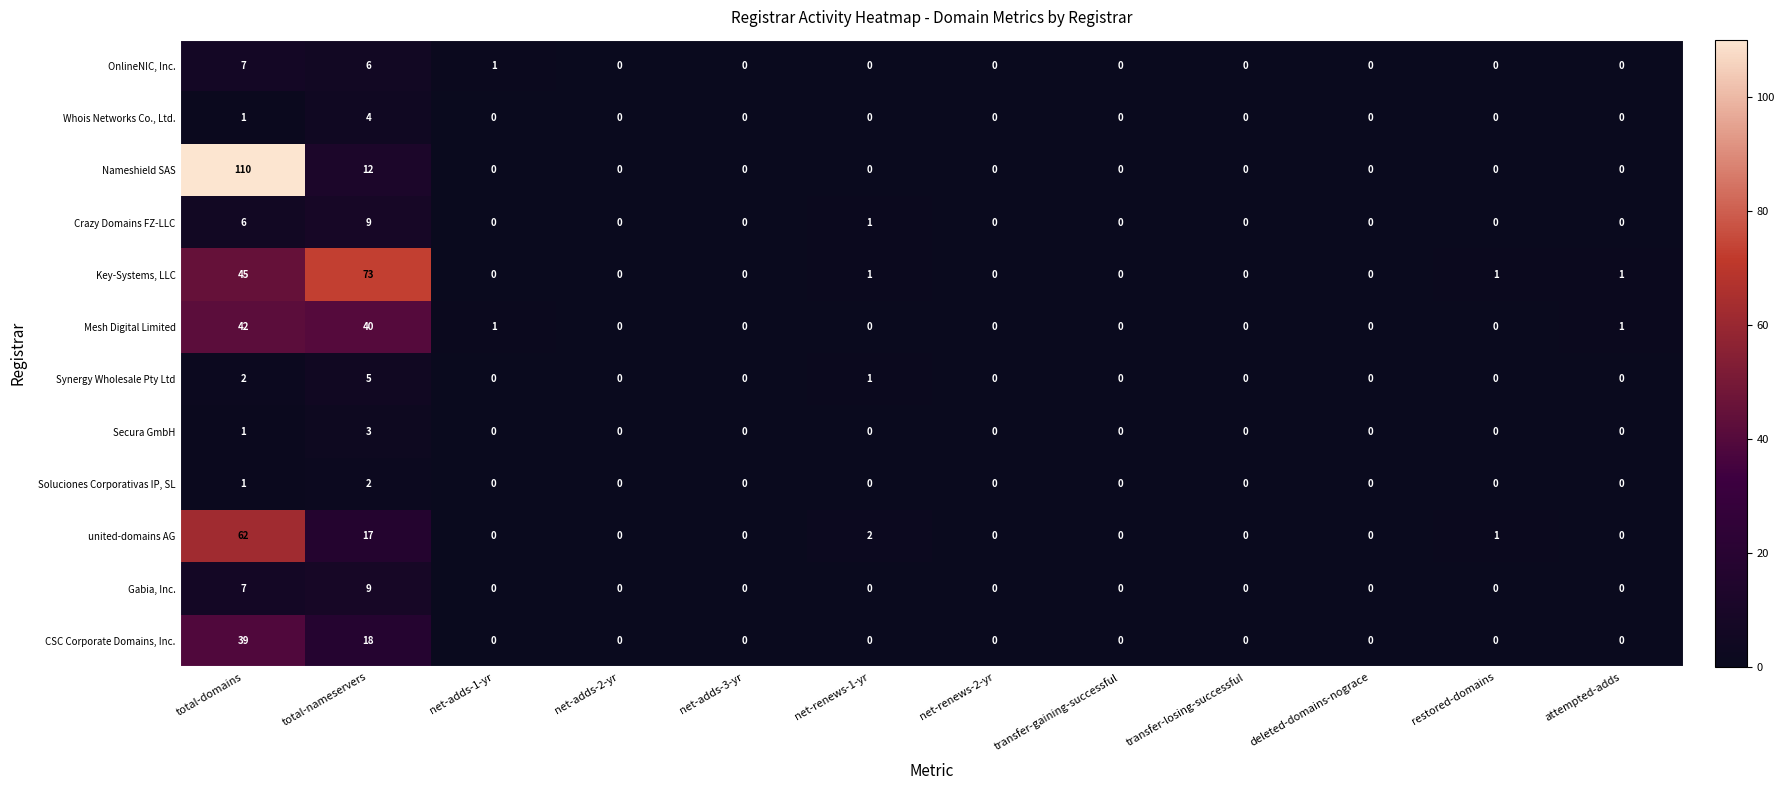

How many categories are shown in the chart?

12